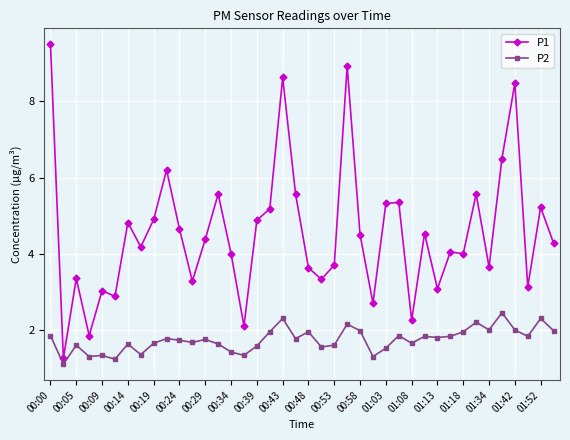

What is the average value of the P1 series?

4.6